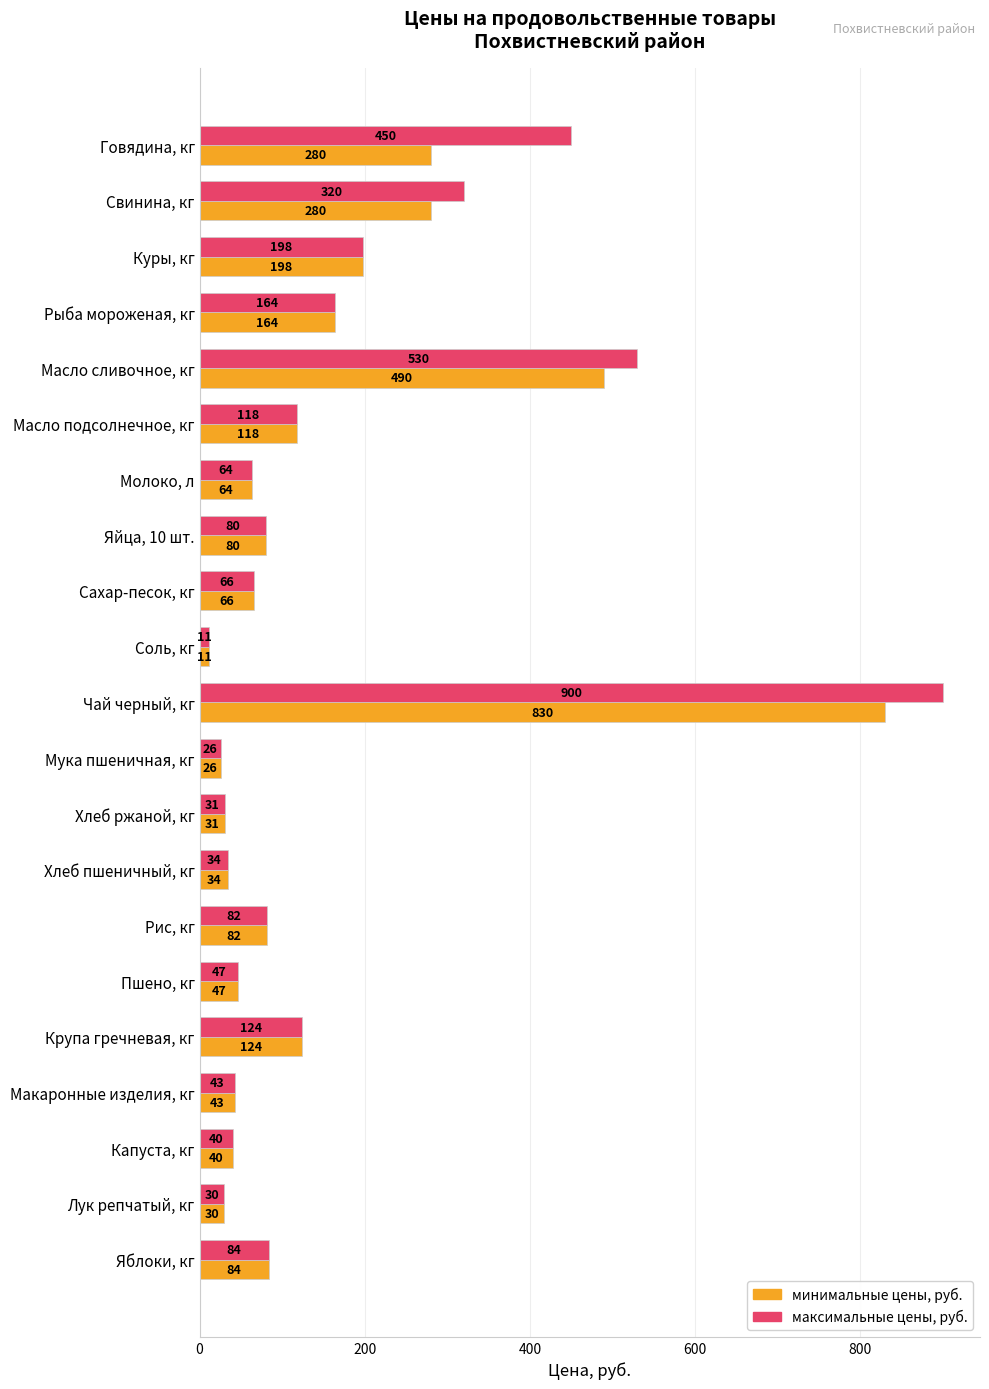

Which category has the lowest value in the минимальные цены, руб. series?

Соль, кг